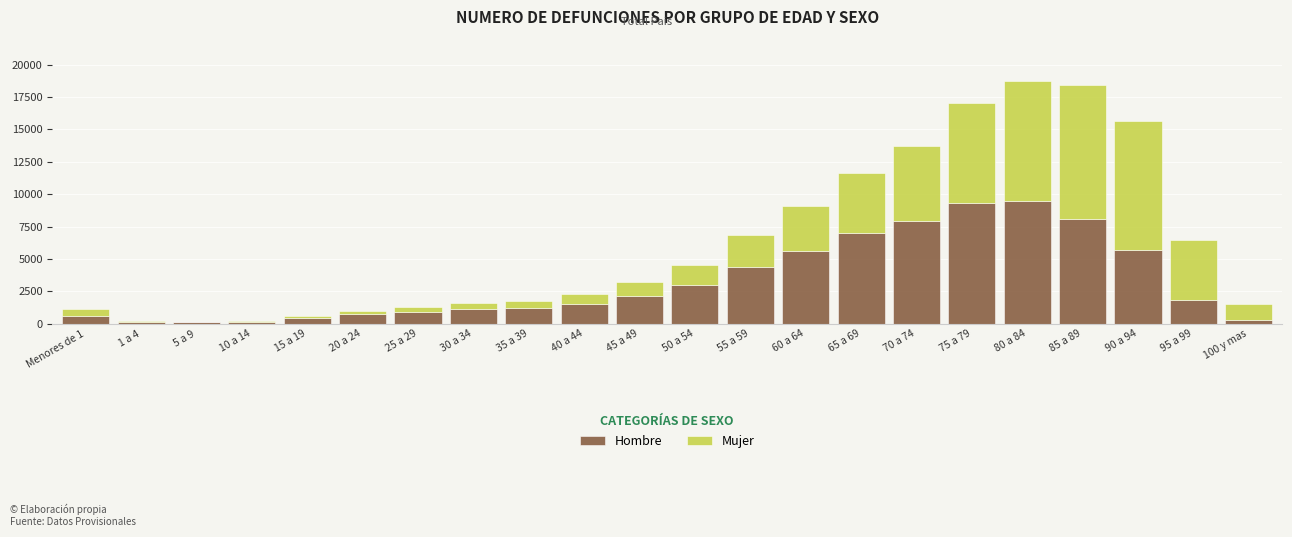

At which label is Hombre closest to 4785?

55 a 59